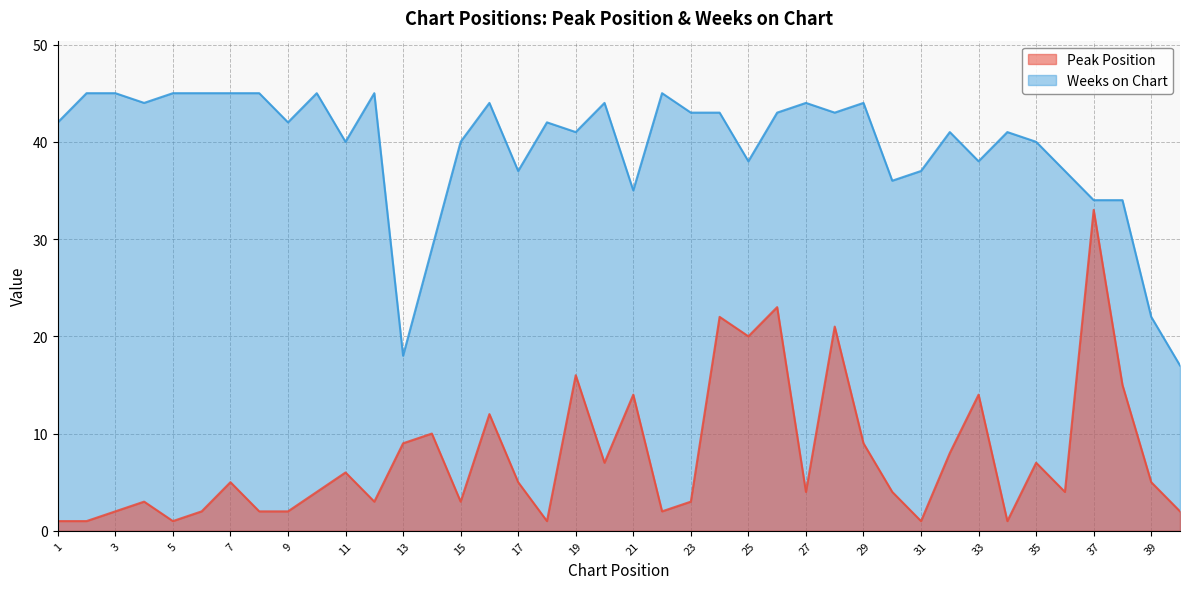

True or false: Weeks on Chart has a value of 18 at 13.

True